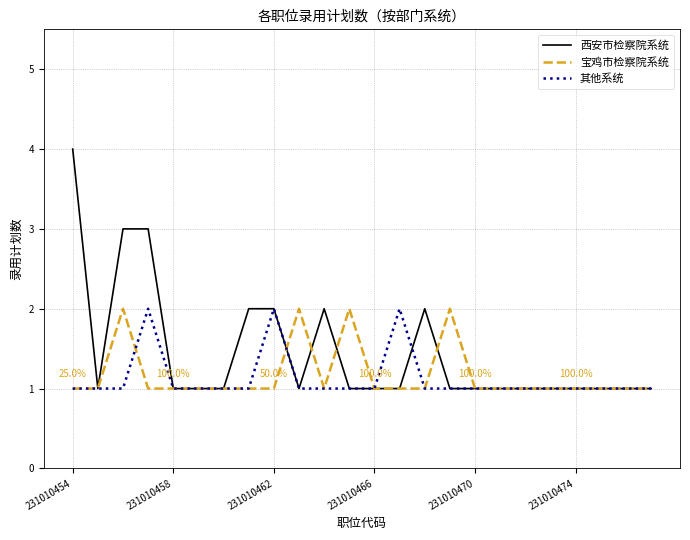

Which series has the largest total across all categories?

西安市检察院系统